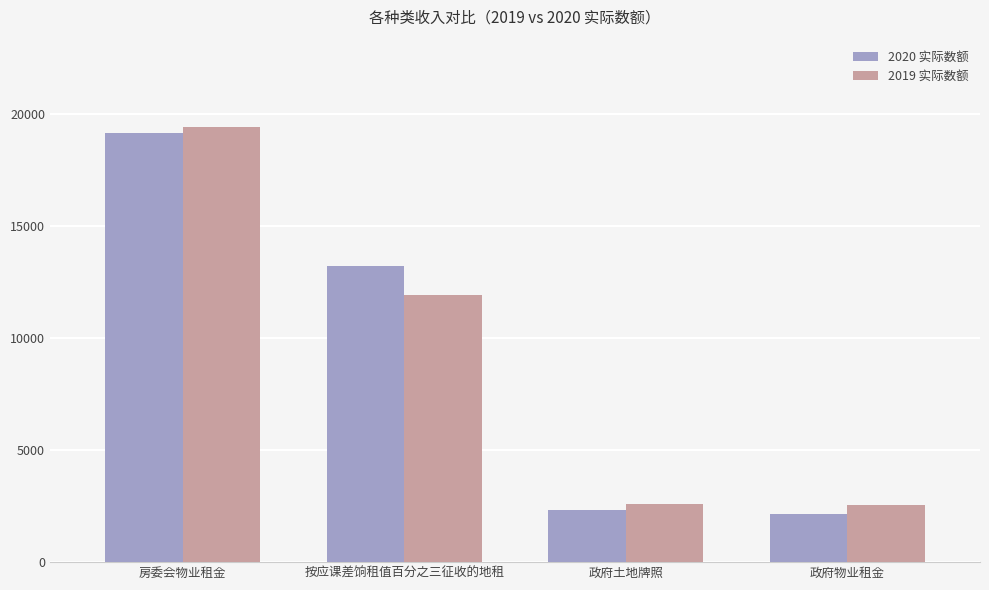

Which category has the highest value across all series?

房委会物业租金